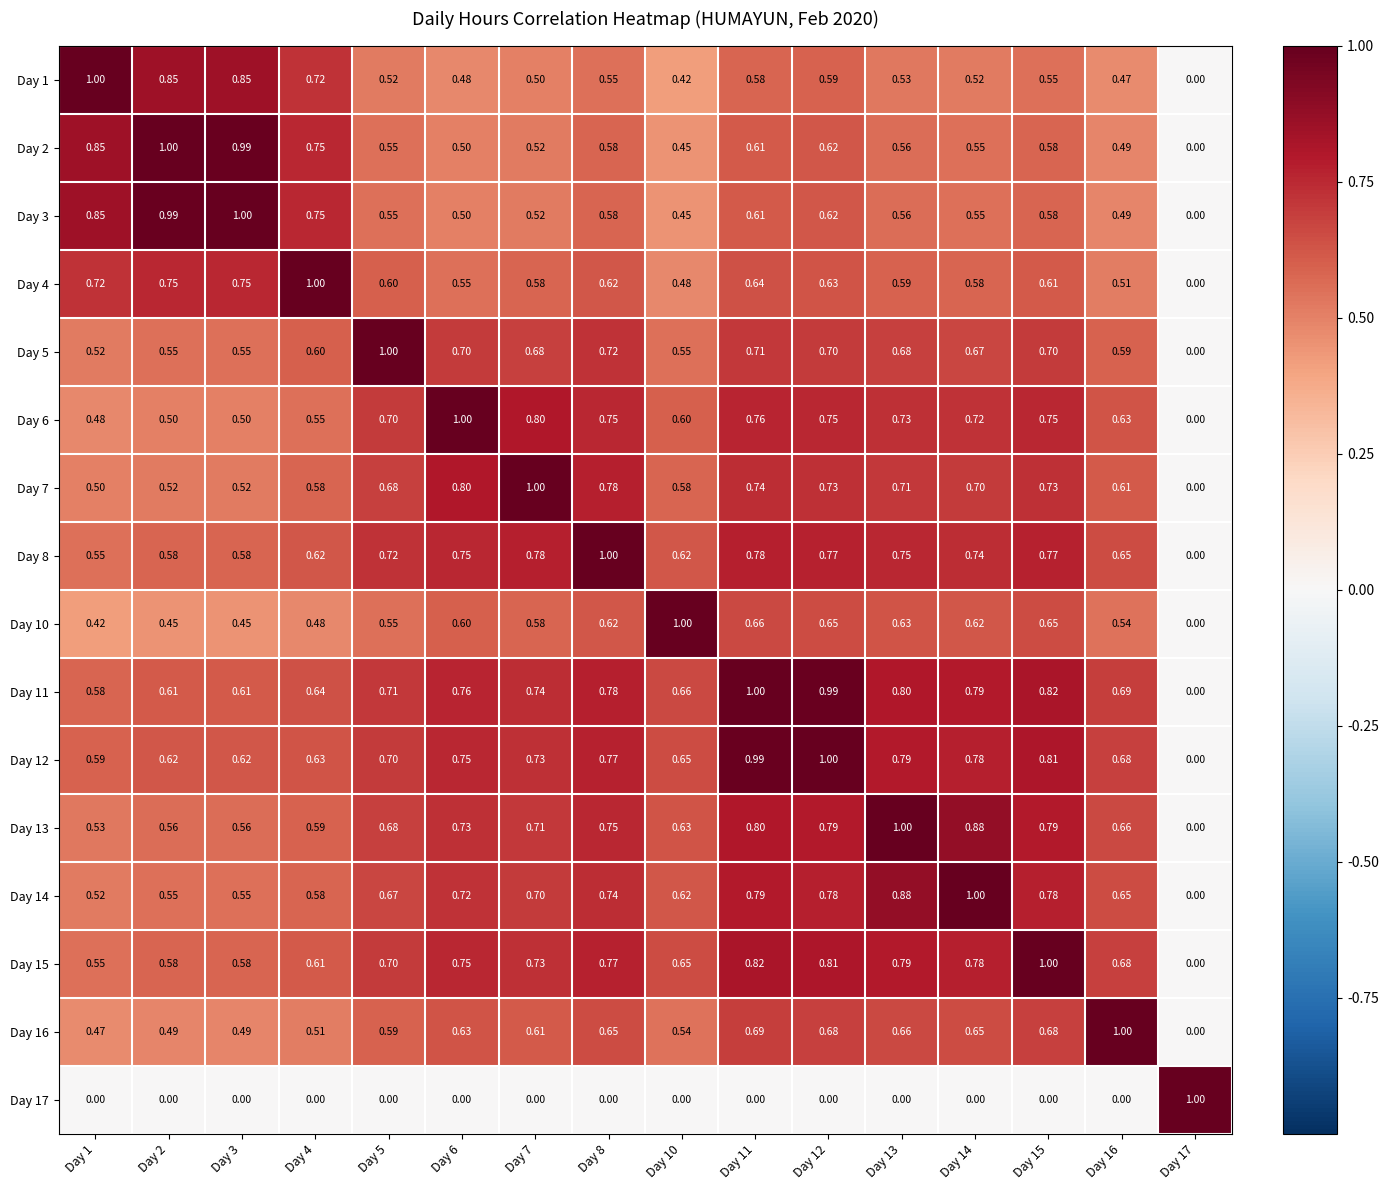

Is the value of Day 1 at Day 17 greater than the value of Day 11 at Day 6?

No